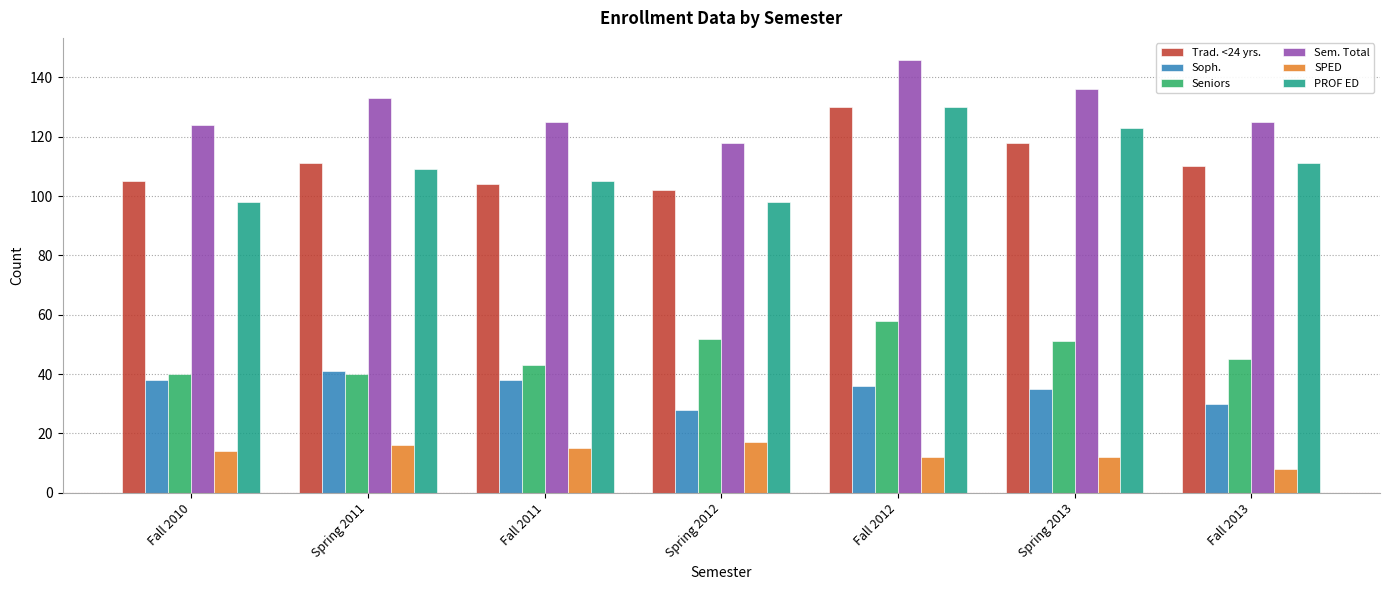

How many groups of bars are there?

7